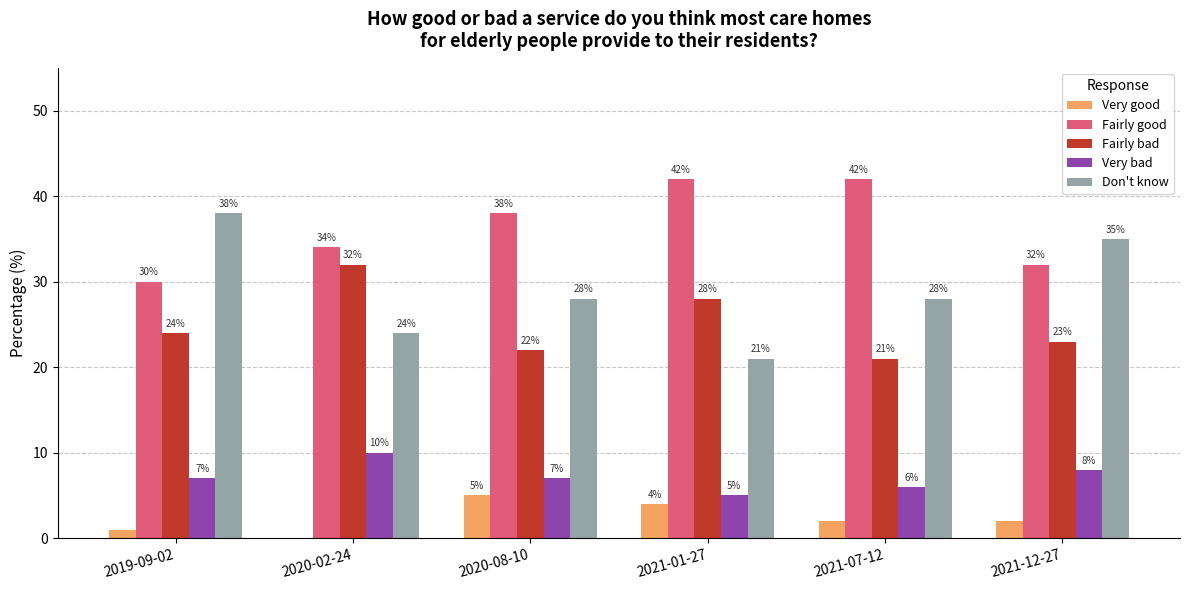

Between 2019-09-02 and 2021-01-27, which series saw the biggest shift?

Don't know